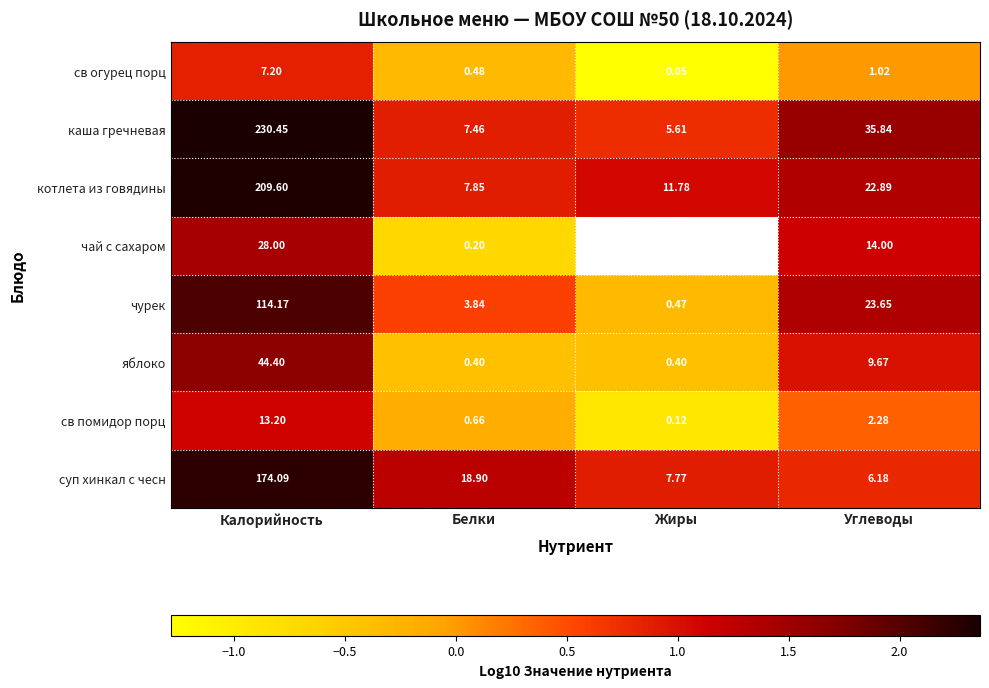

Where is каша гречневая nearest to the value 118?

Углеводы